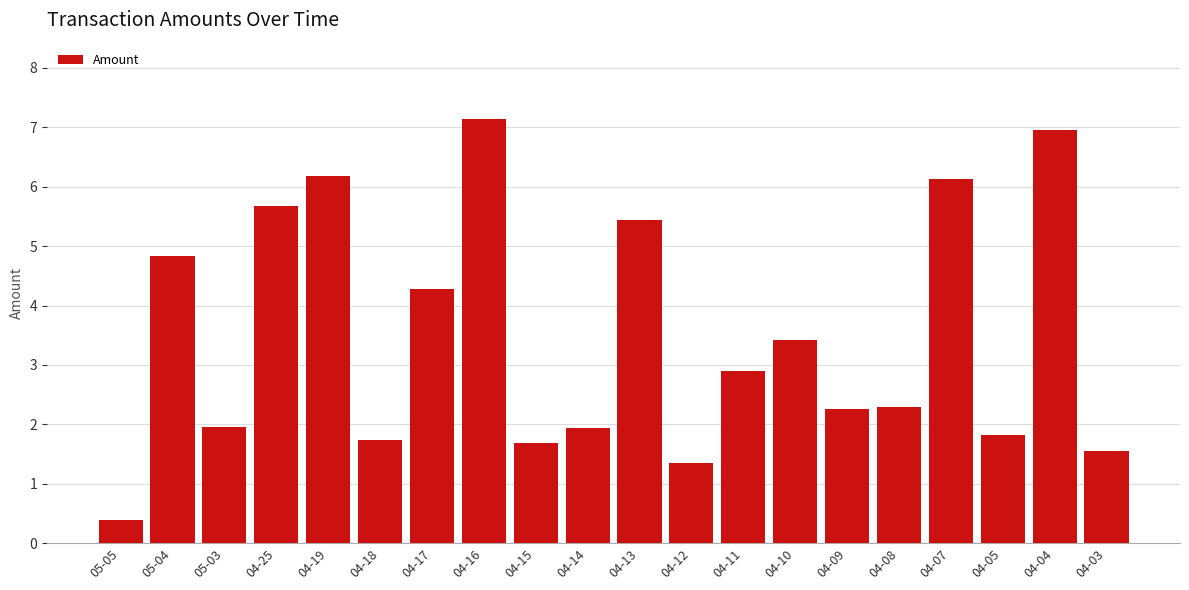

Count the number of values greater than 2.

12